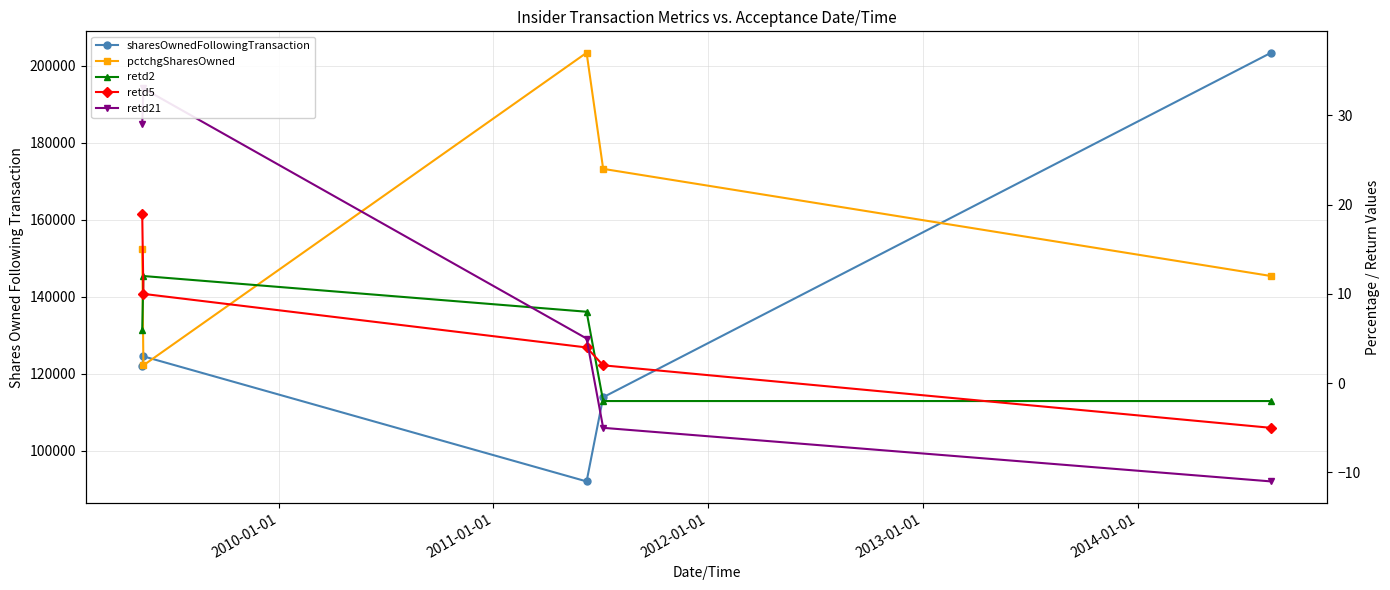

The pctchgSharesOwned series shows 3 at 2011-01-01. True or false?

False